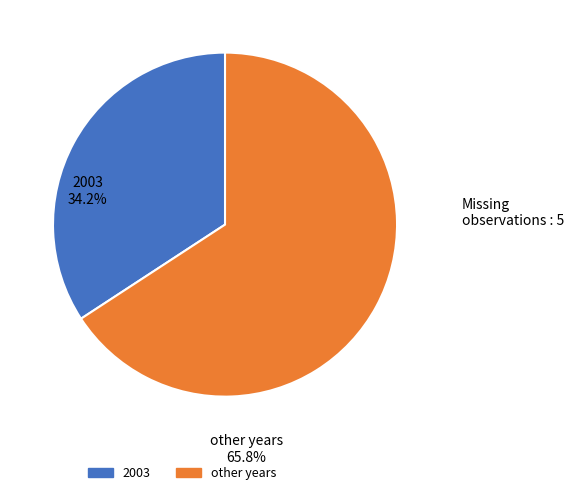

Is there a majority slice in this chart?

Yes